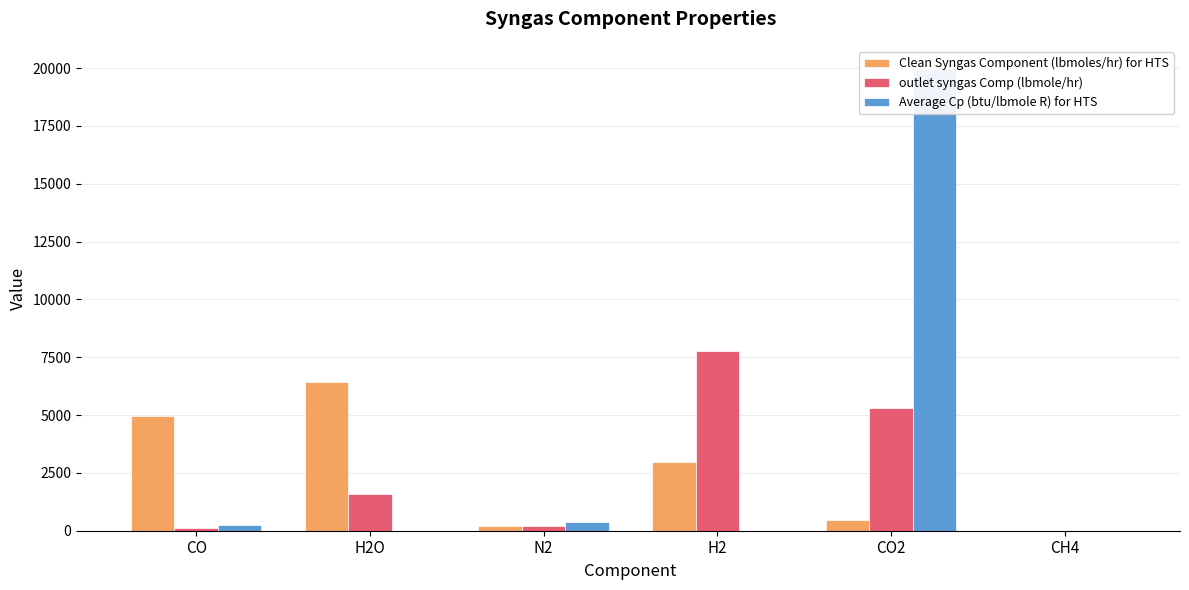

What are all the series names shown in the legend?

Clean Syngas Component (lbmoles/hr) for HTS, outlet syngas Comp (lbmole/hr), Average Cp (btu/lbmole R) for HTS